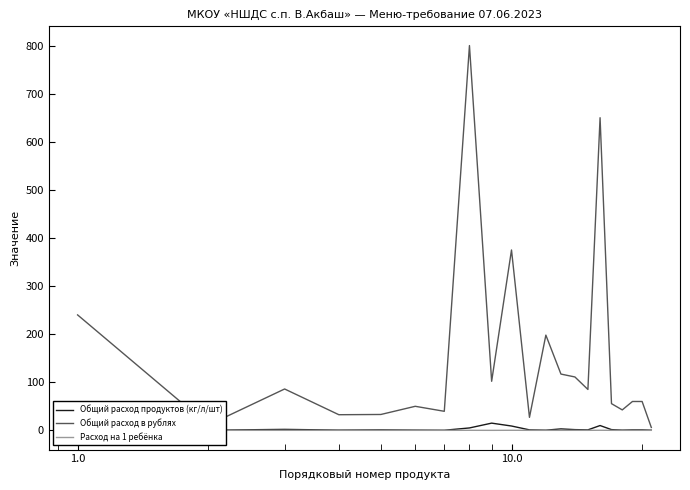

What is the sum of all Расход на 1 ребёнка values?

0.8